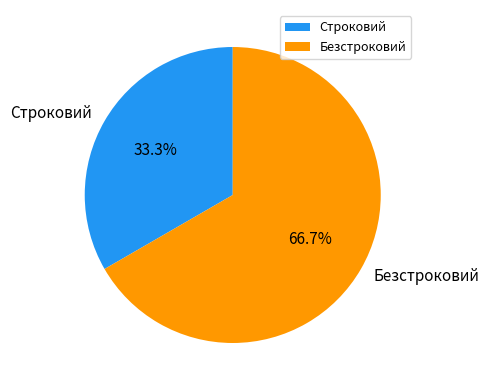

Which slice represents more than half of the pie?

Безстроковий